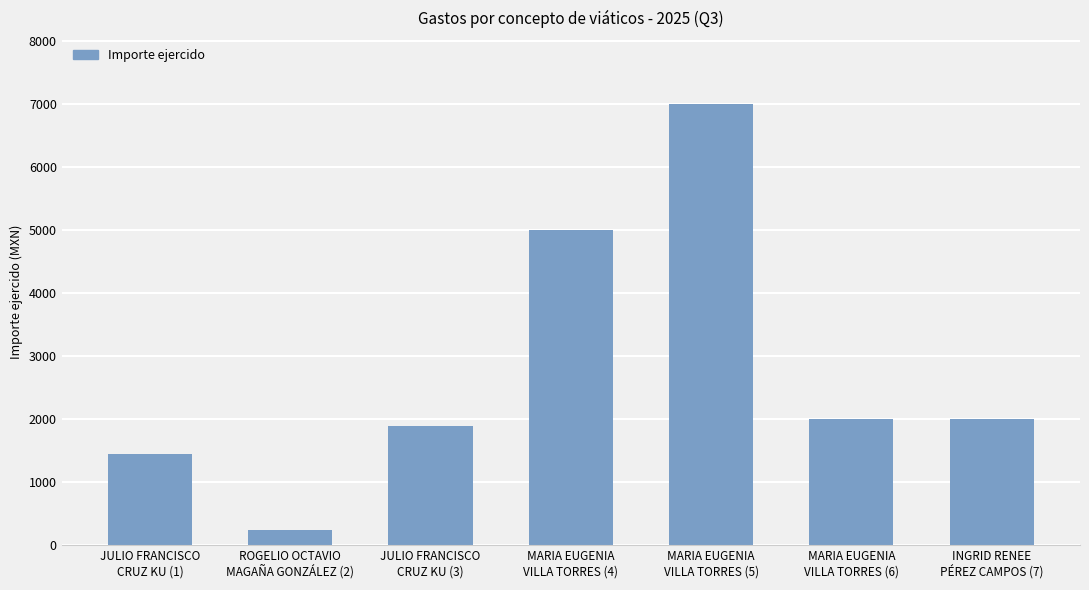

Reading left to right, list all the values displayed in this chart.

1450	250	1900	5000	7000	2000	2000